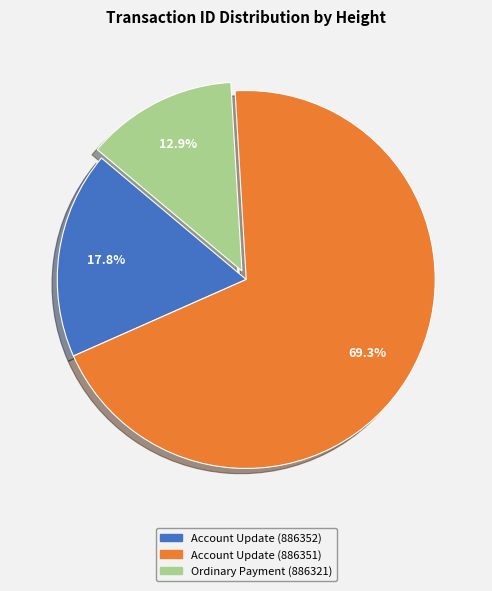

Rank the categories by value from lowest to highest.

Ordinary Payment (886321), Account Update (886352), Account Update (886351)